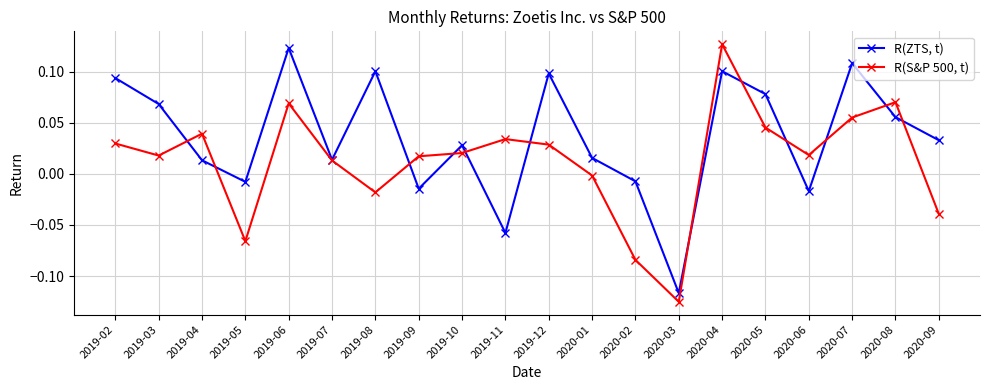

True or false: R(ZTS, t) has a value of 0.2 at 2020-04.

False